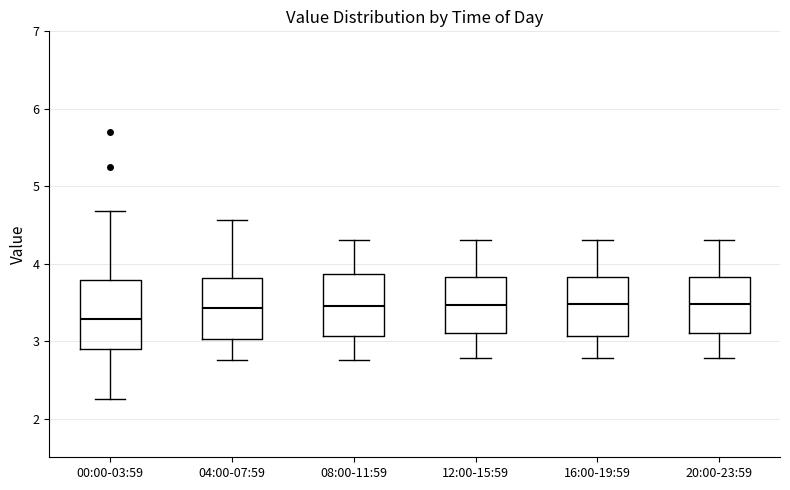

Where does the upper whisker of the box for 08:00-11:59 end on the y-axis? The values are not printed on the chart, so give them approximately, as read against the axis.

4.3